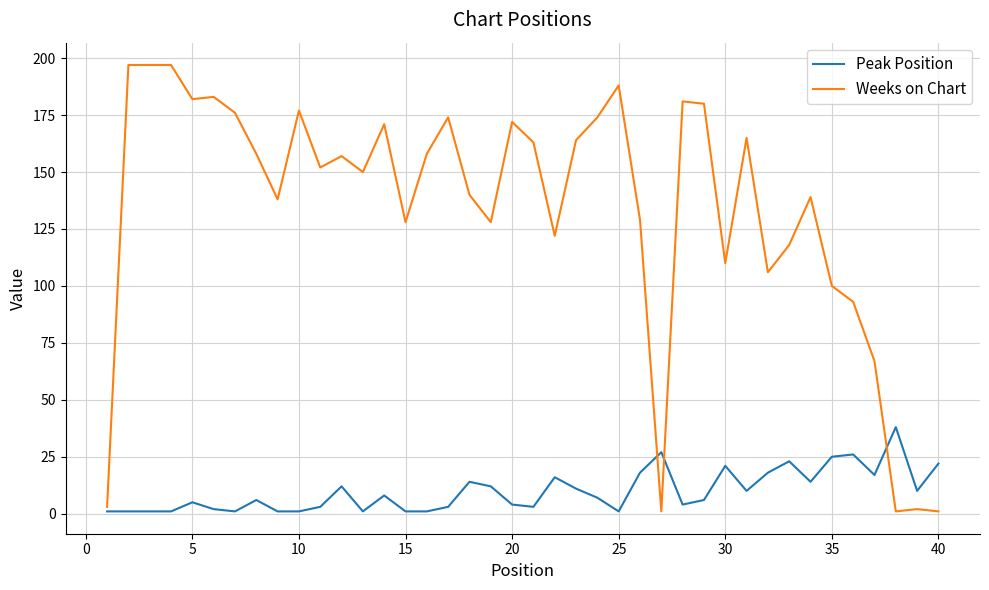

Which series has the largest range (max minus min)?

Weeks on Chart